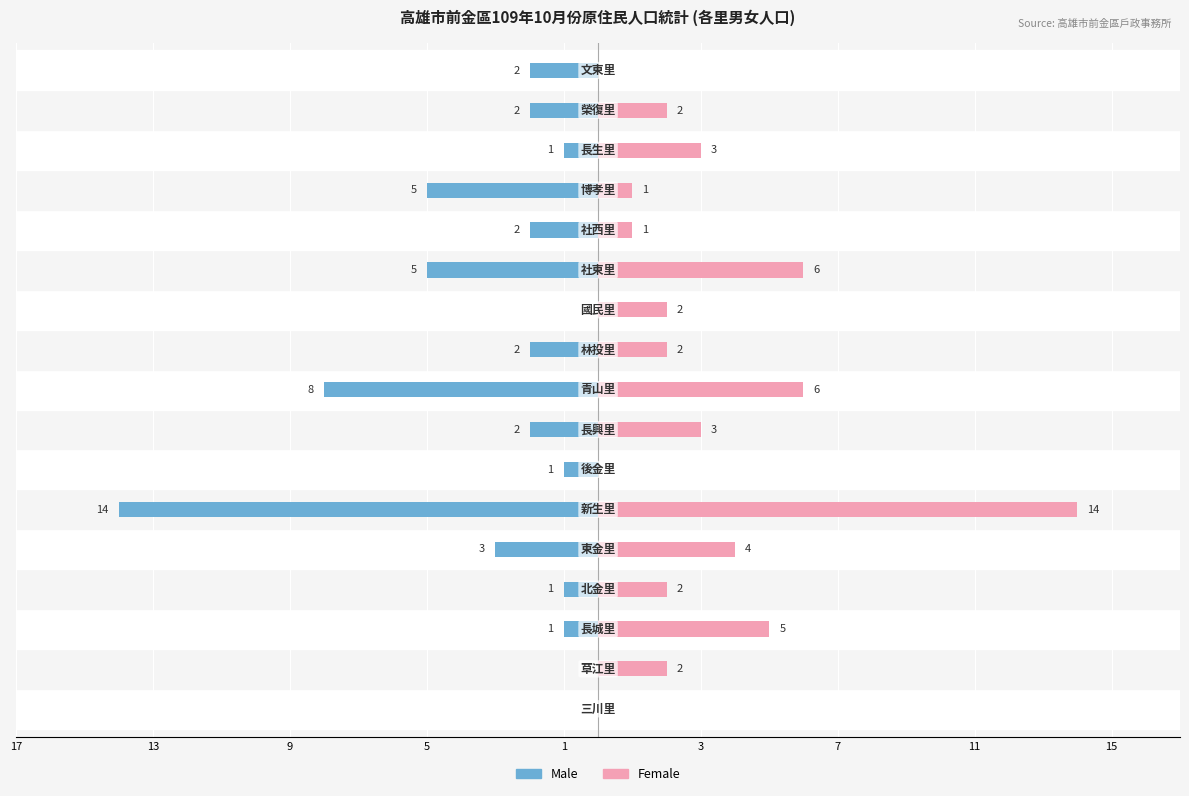

What is the sum of all Male values?

-49